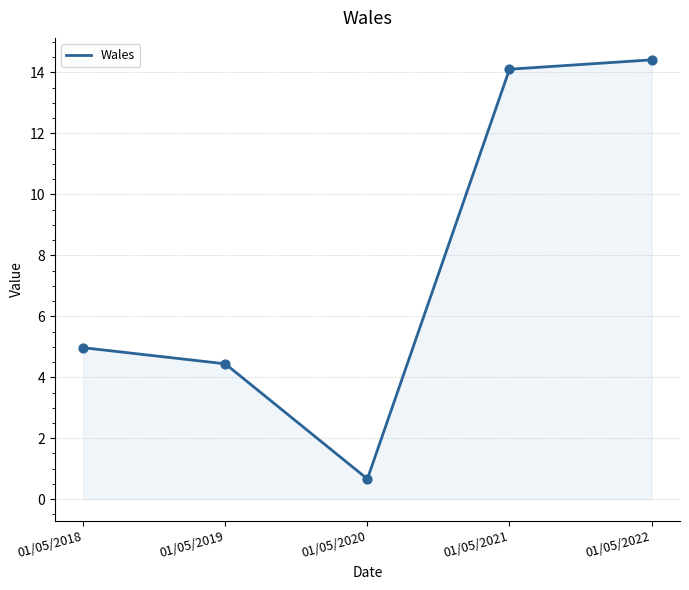

Between 01/05/2018 and 01/05/2022, which is larger?

01/05/2022